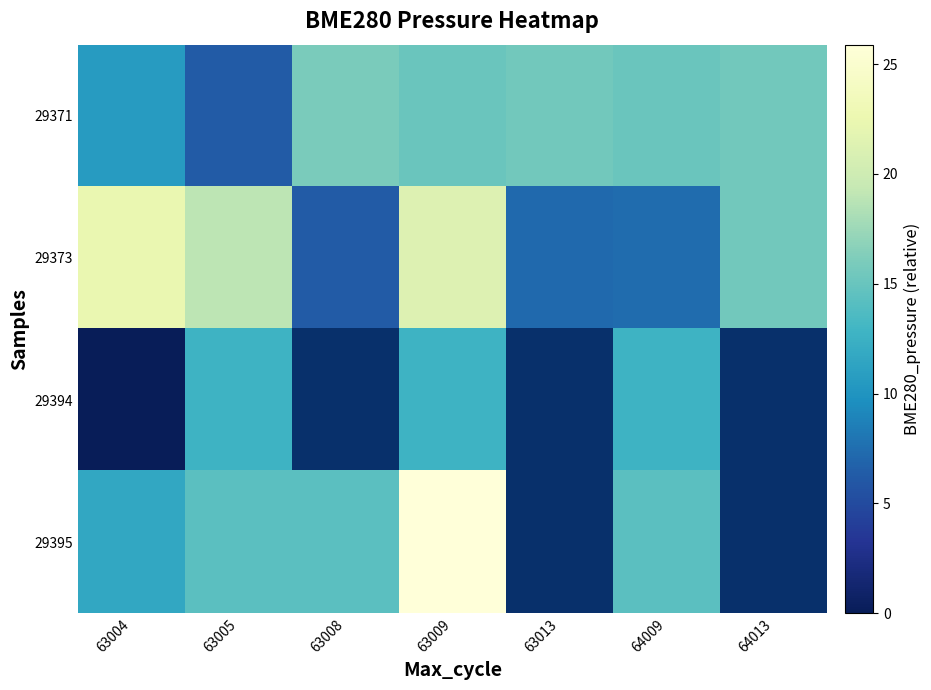

Rank the categories by 29371 value from highest to lowest.

63008, 63013, 64013, 63009, 64009, 63004, 63005